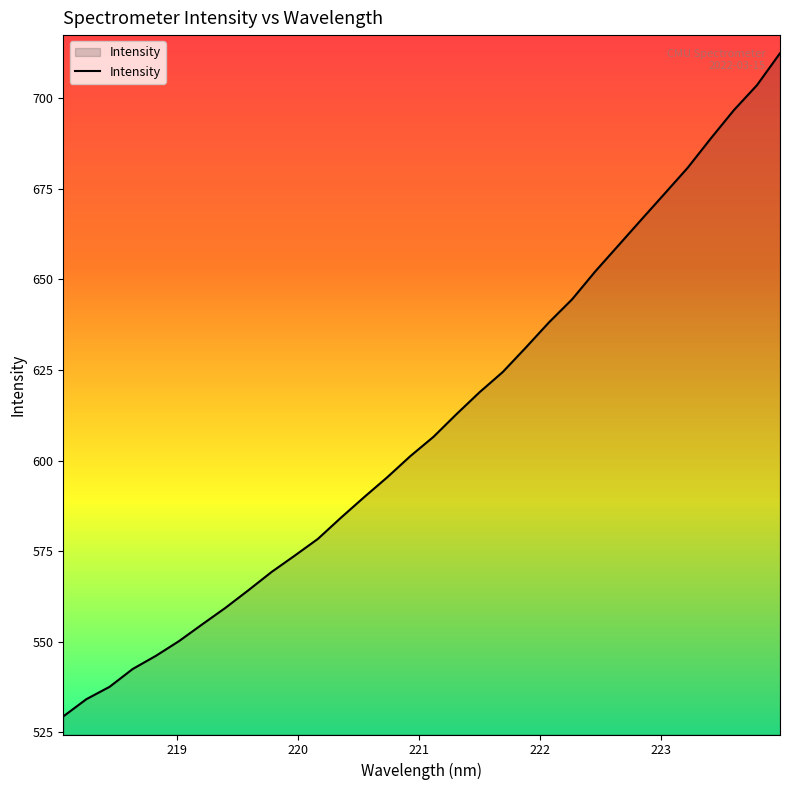

Count the number of data series in this chart.

1